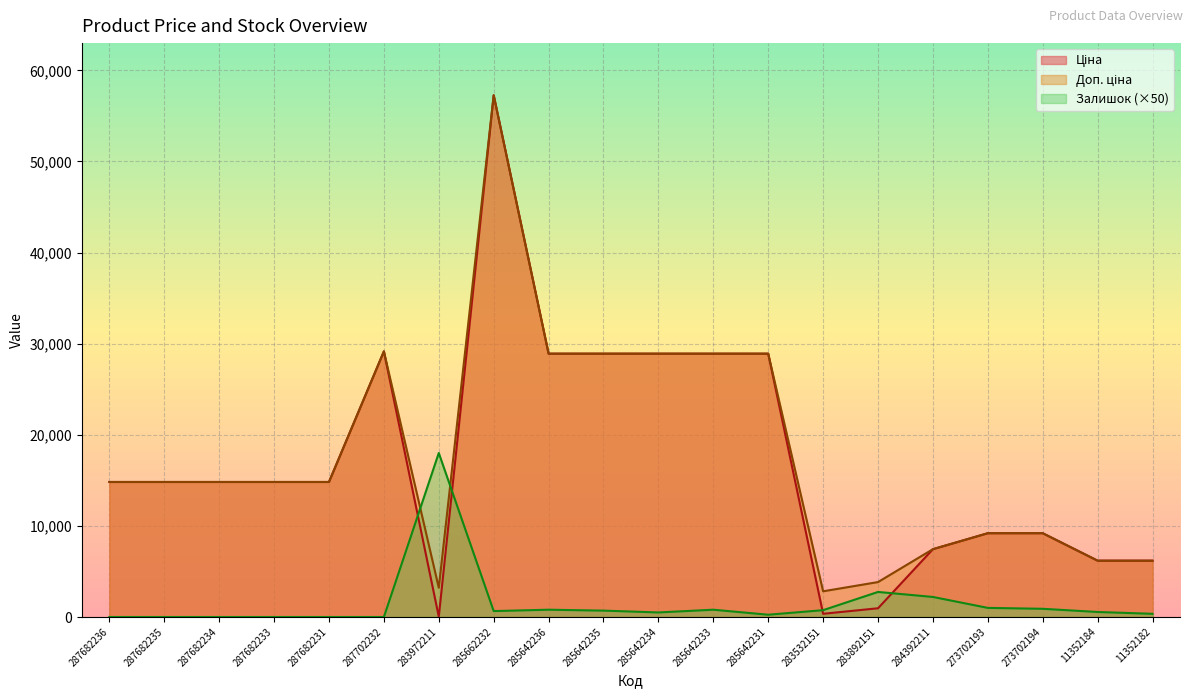

Is the value of Ціна at 283532151 greater than the value of Залишок at 273702194?

No